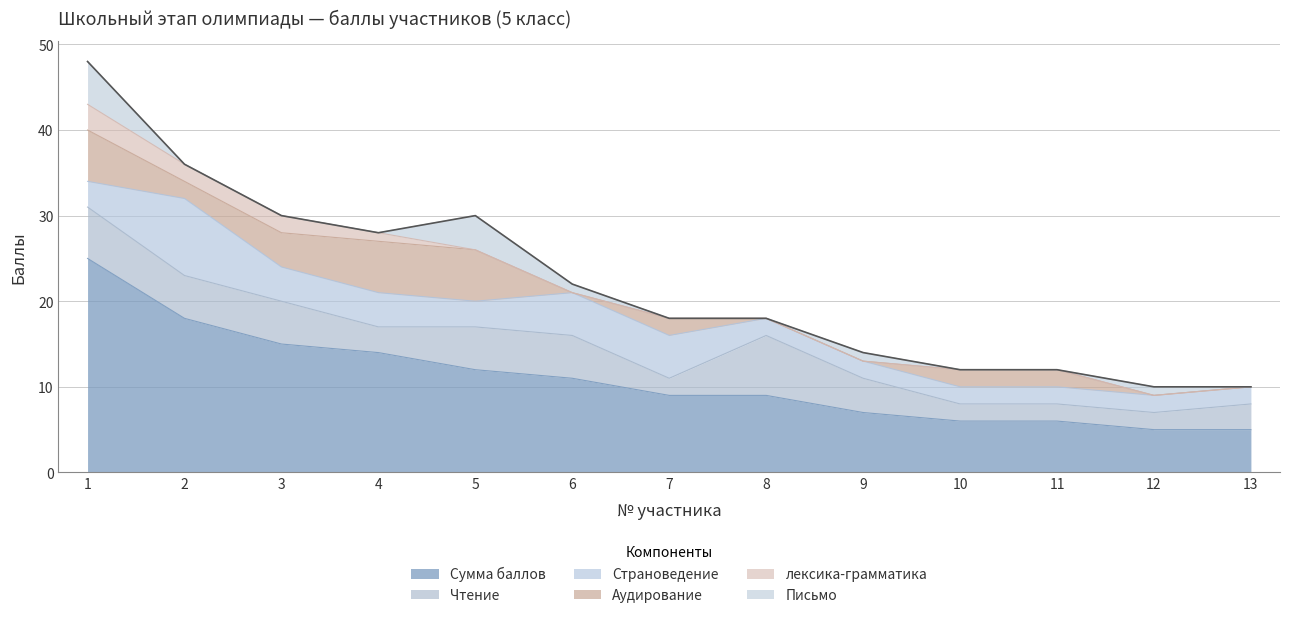

What is the difference between the highest and lowest values at 11?

6